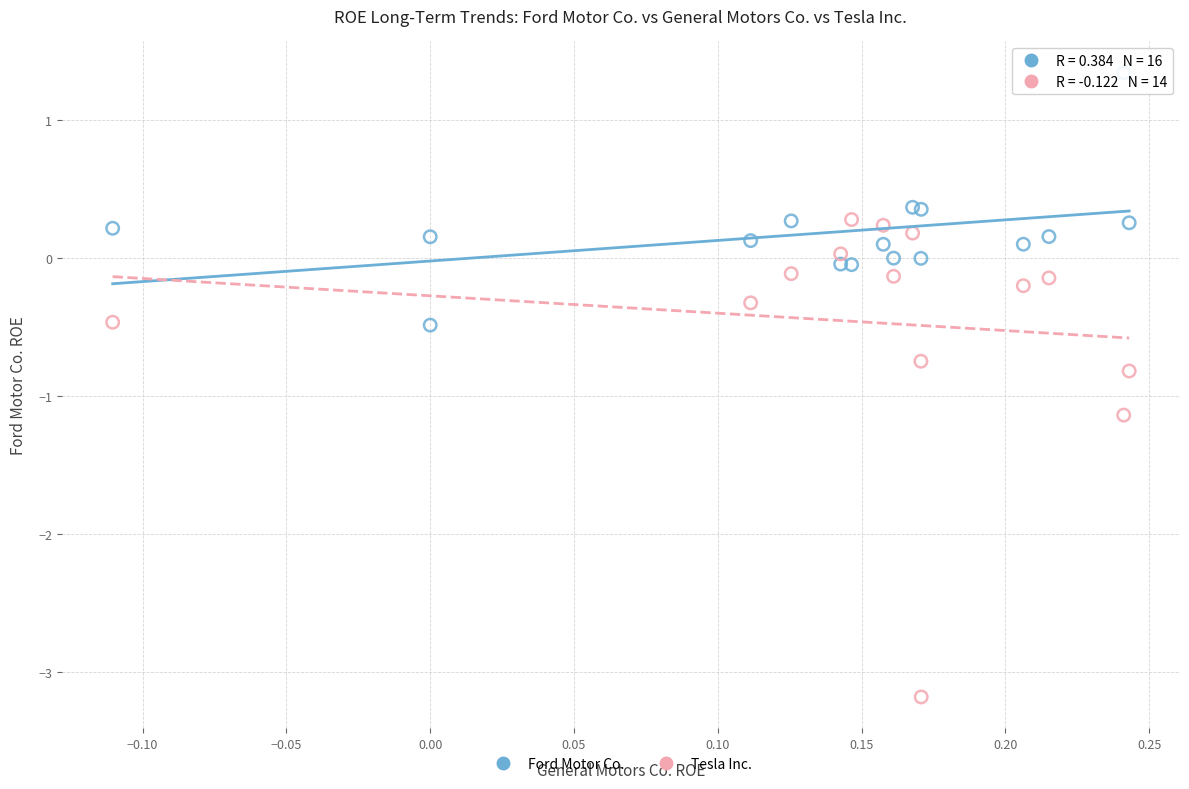

Which series has the largest Y range (max minus min)?

Tesla Inc.